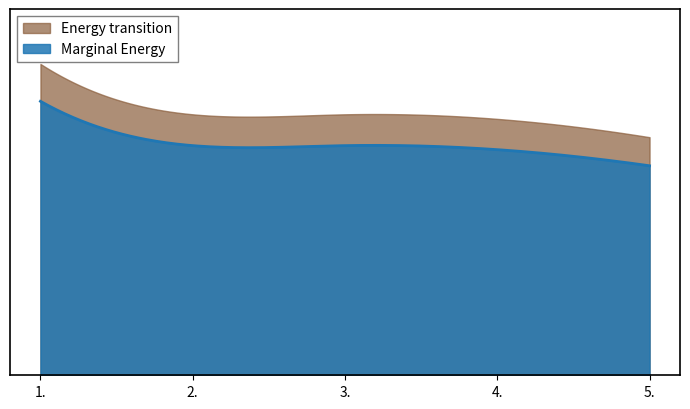

What is the difference between the second highest and minimum values?

250